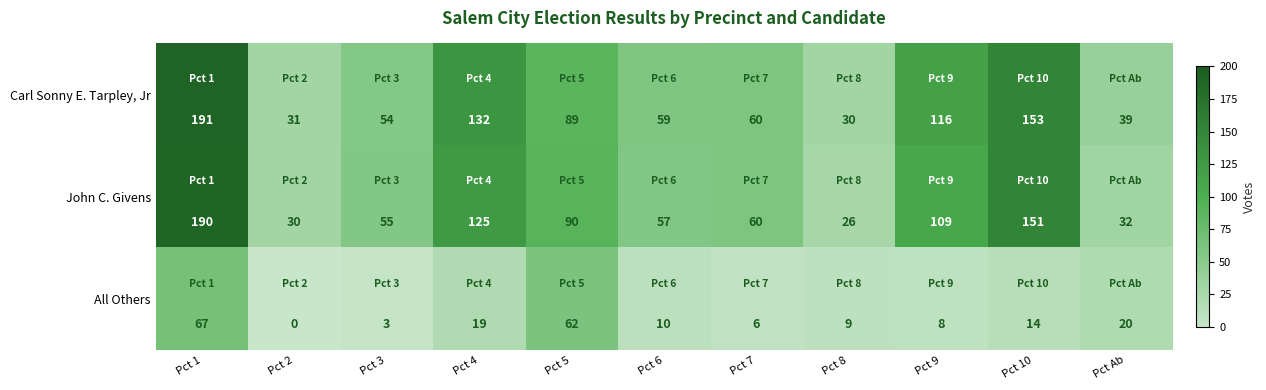

Where does the All Others series first go above 10?

Pct 1